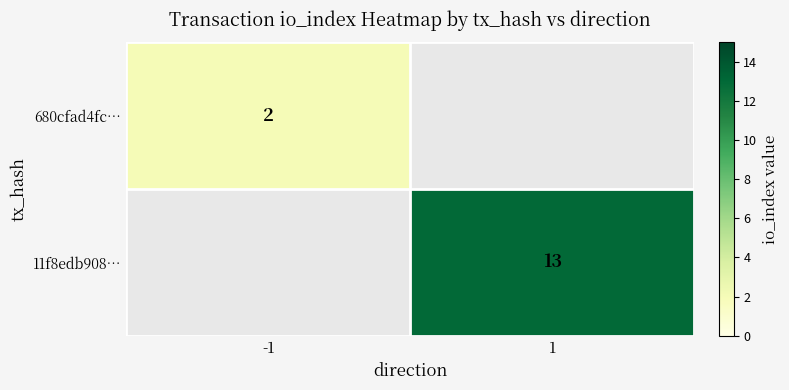

At how many categories does at least one series exceed 4?

1